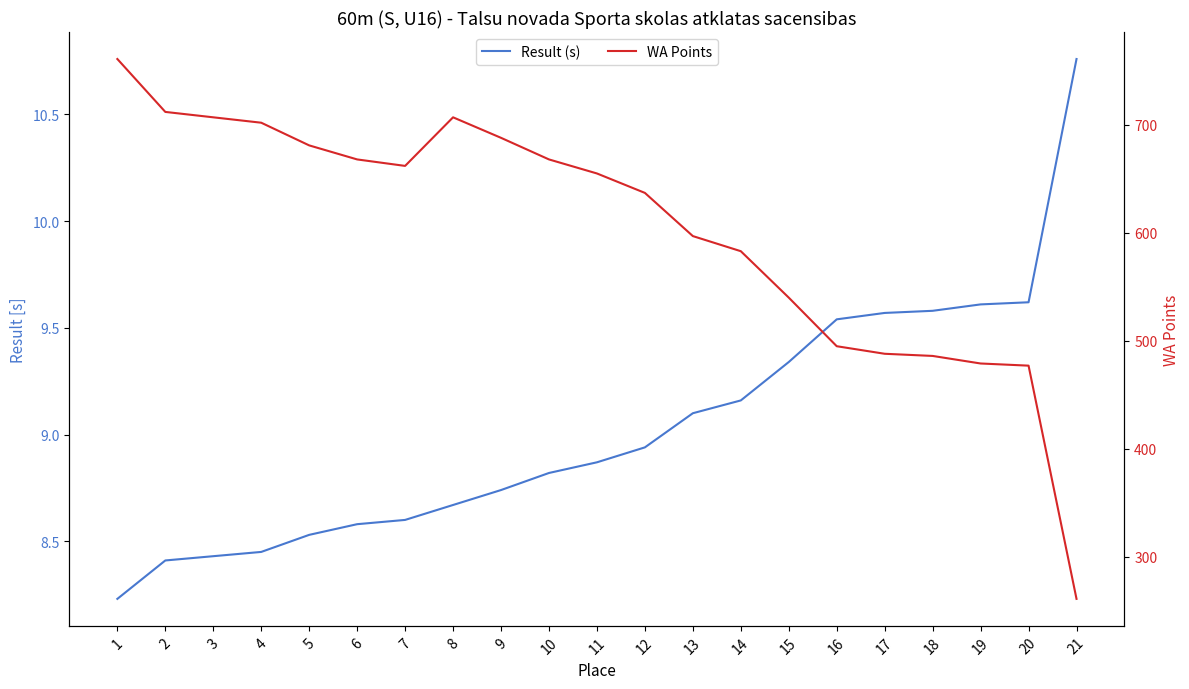

Between 20 and 21, which is larger?

21